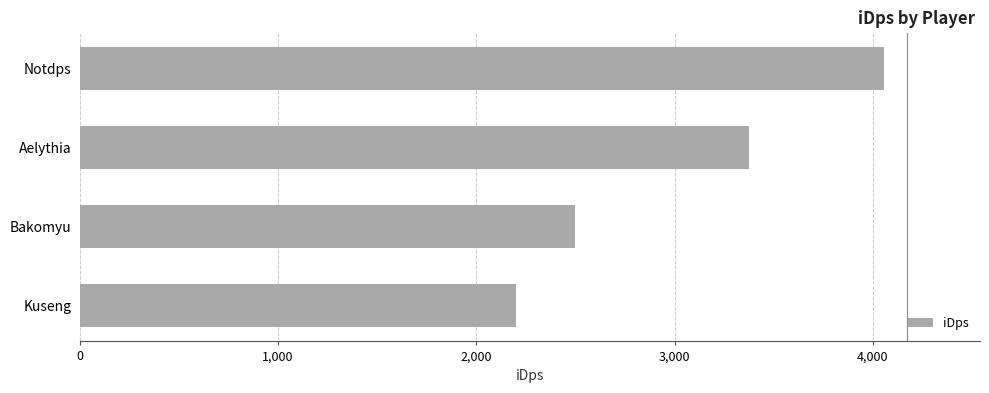

Between Kuseng and Notdps, which is larger?

Notdps